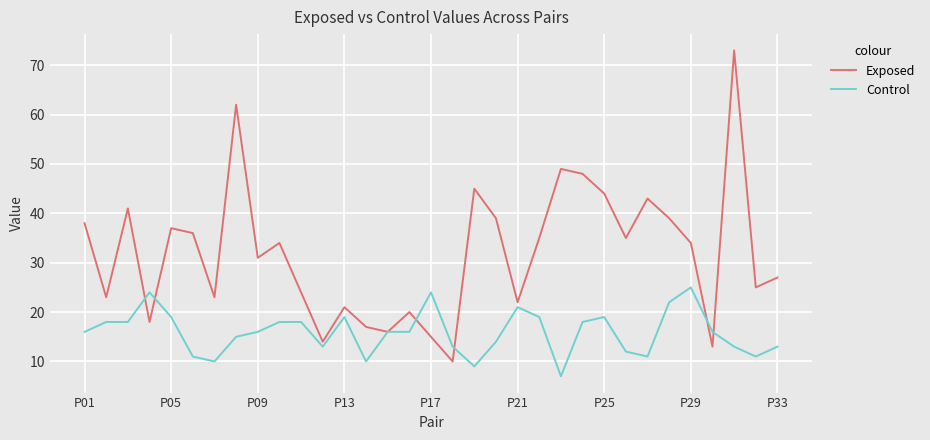

Which series has the largest range (max minus min)?

Exposed